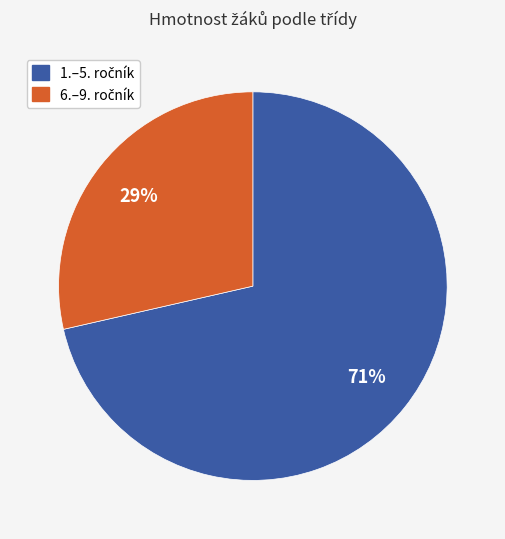

Is there a majority slice in this chart?

Yes